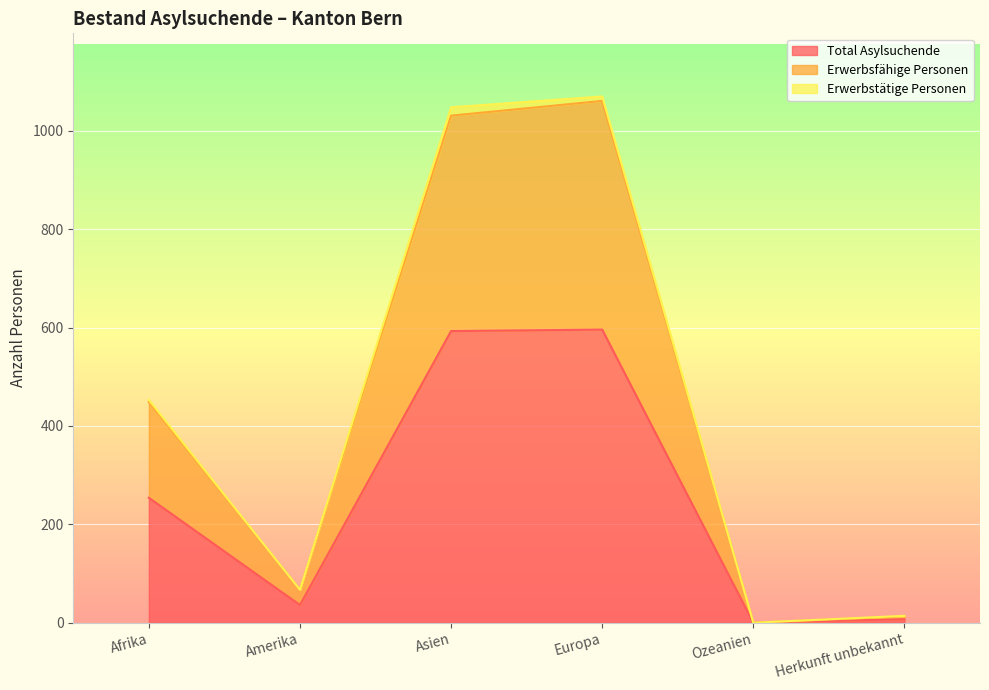

What are all the series names shown in the legend?

Total Asylsuchende, Erwerbsfähige Personen, Erwerbstätige Personen